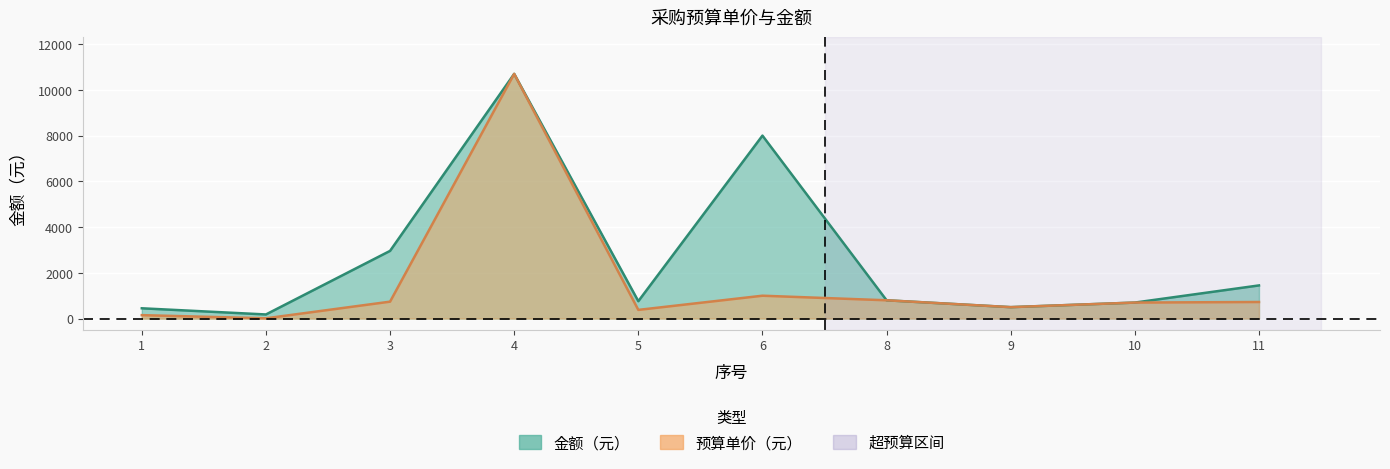

Which series has the largest total across all categories?

total_amount